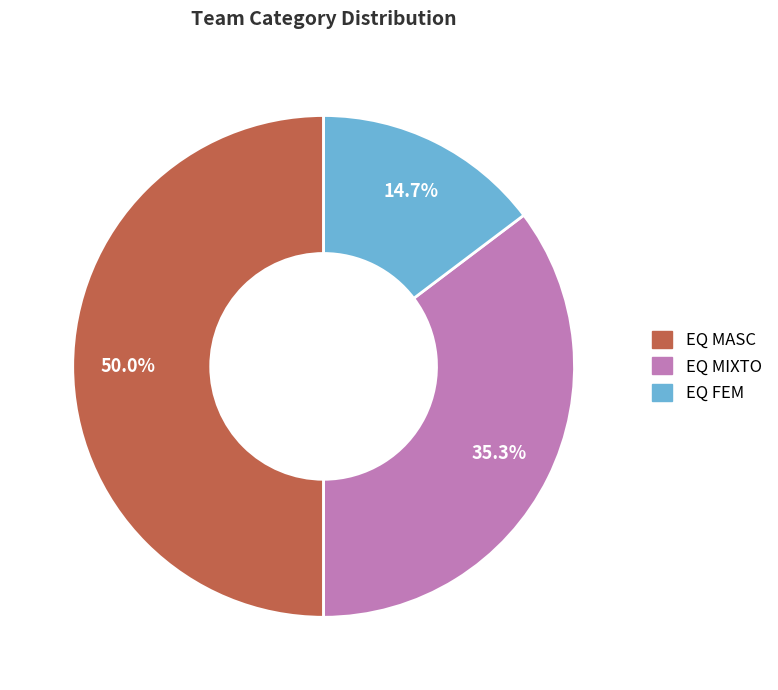

Is EQ MIXTO the majority of the pie?

No